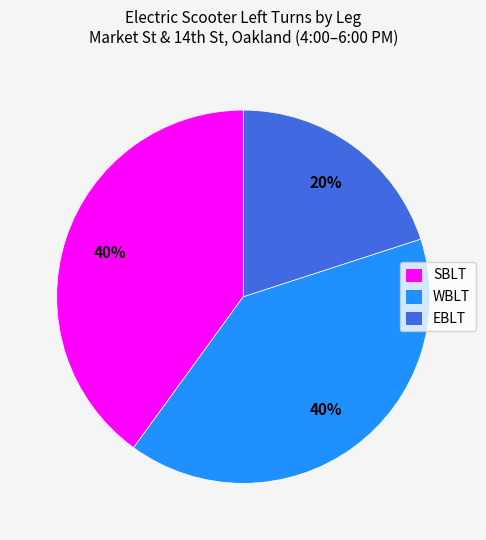

Is the sum of EBLT and WBLT greater than half?

Yes